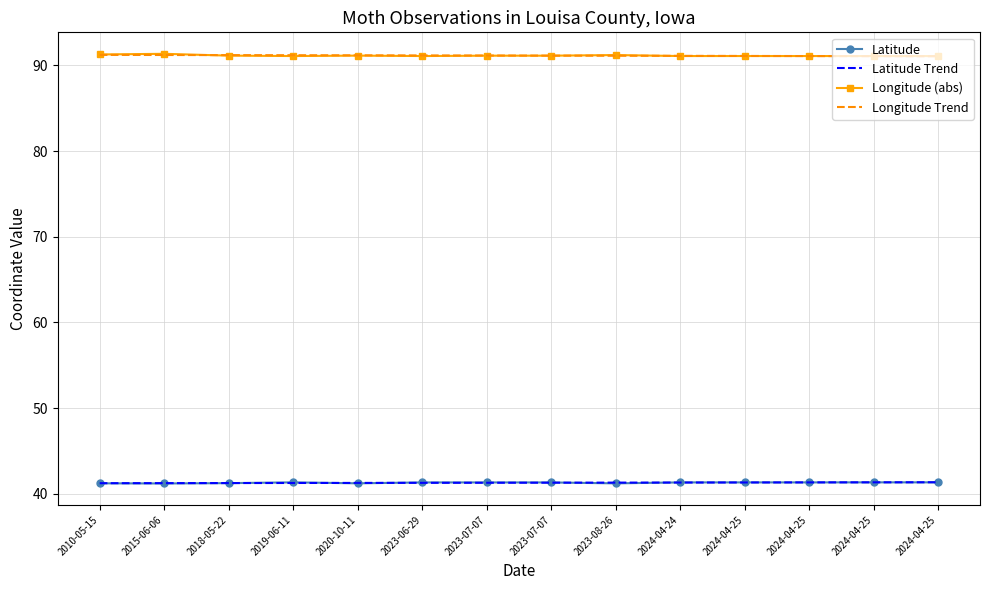

What is the label of the 5th point from the right?

2024-04-24